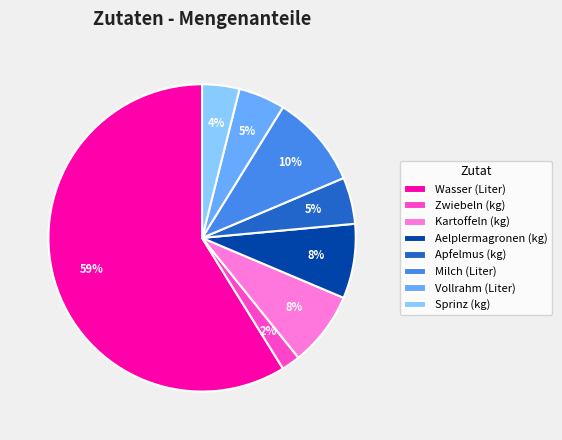

What is the ratio of the value at Kartoffeln (kg) to the value at Apfelmus (kg)?

1.6